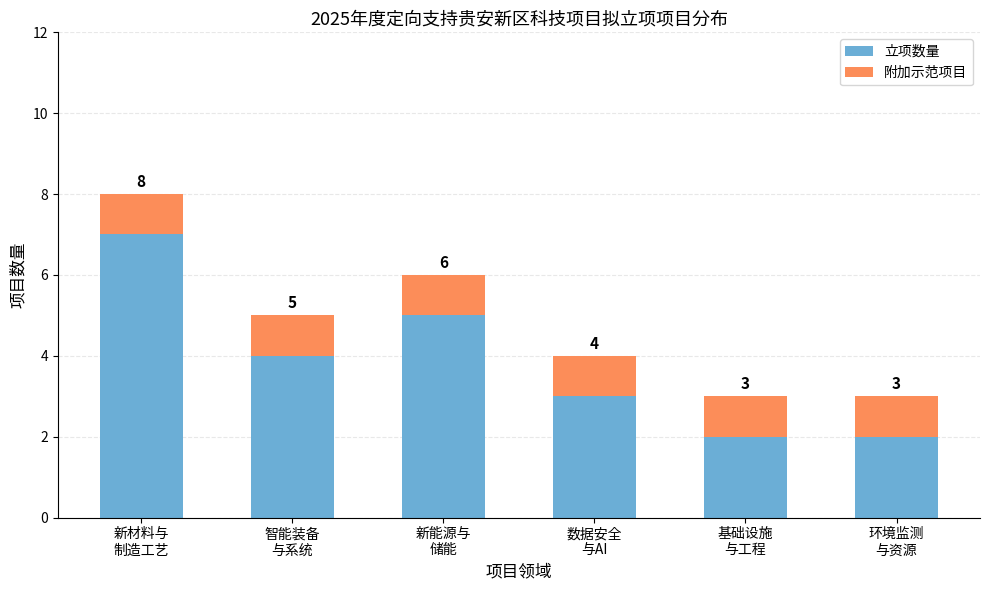

Count the 立项数量 values in the range 2 to 5.

5